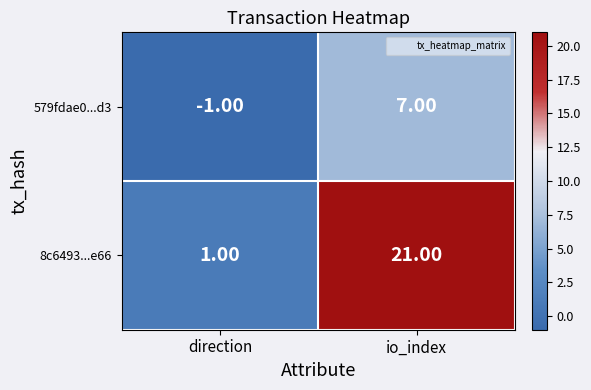

Which series has the widest spread of values?

8c6493...e66